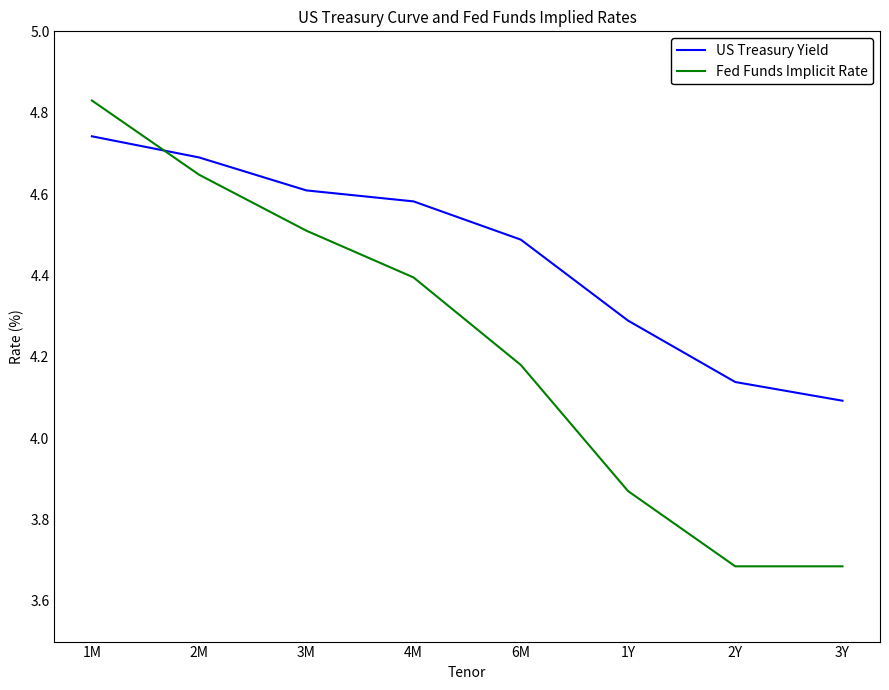

At which label is US Treasury Yield closest to 4?

3Y